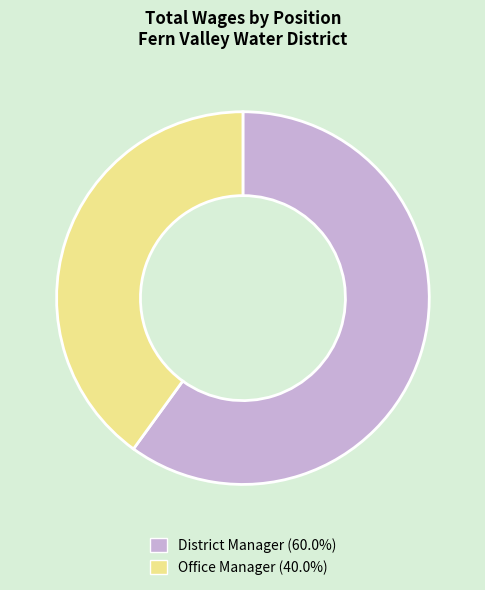

Rank the categories by value from highest to lowest.

District Manager, Office Manager